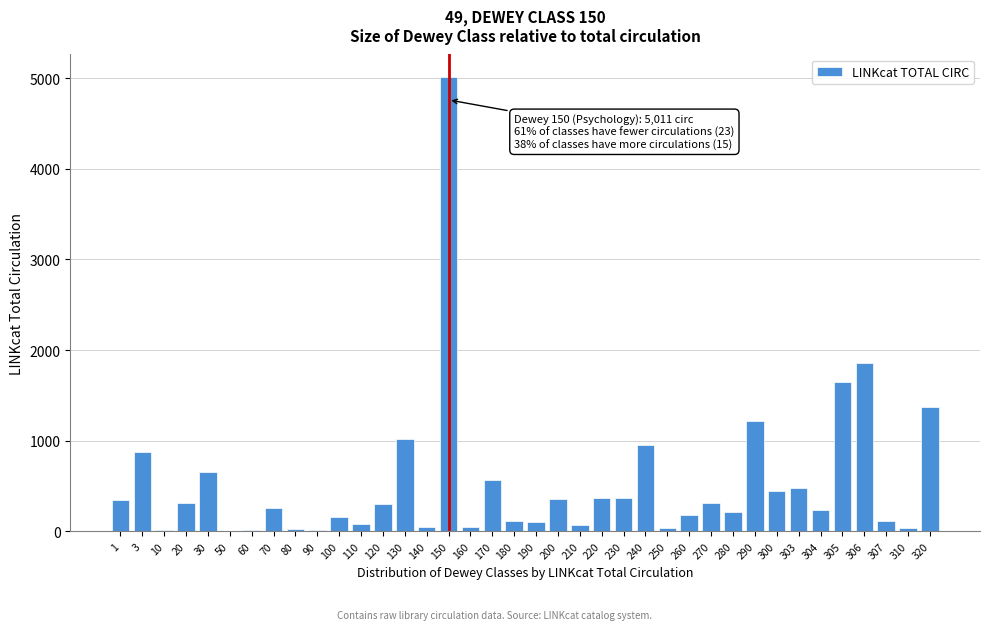

What is the change in value from 230 to 320?

+998